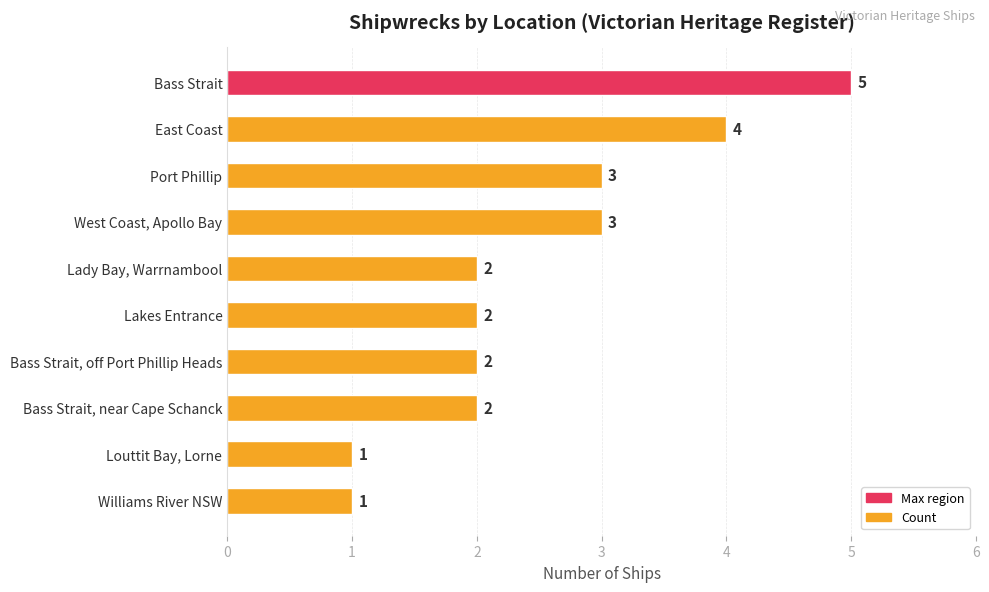

What is the ratio of the value at Lady Bay, Warrnambool to the value at Bass Strait, off Port Phillip Heads?

1.0